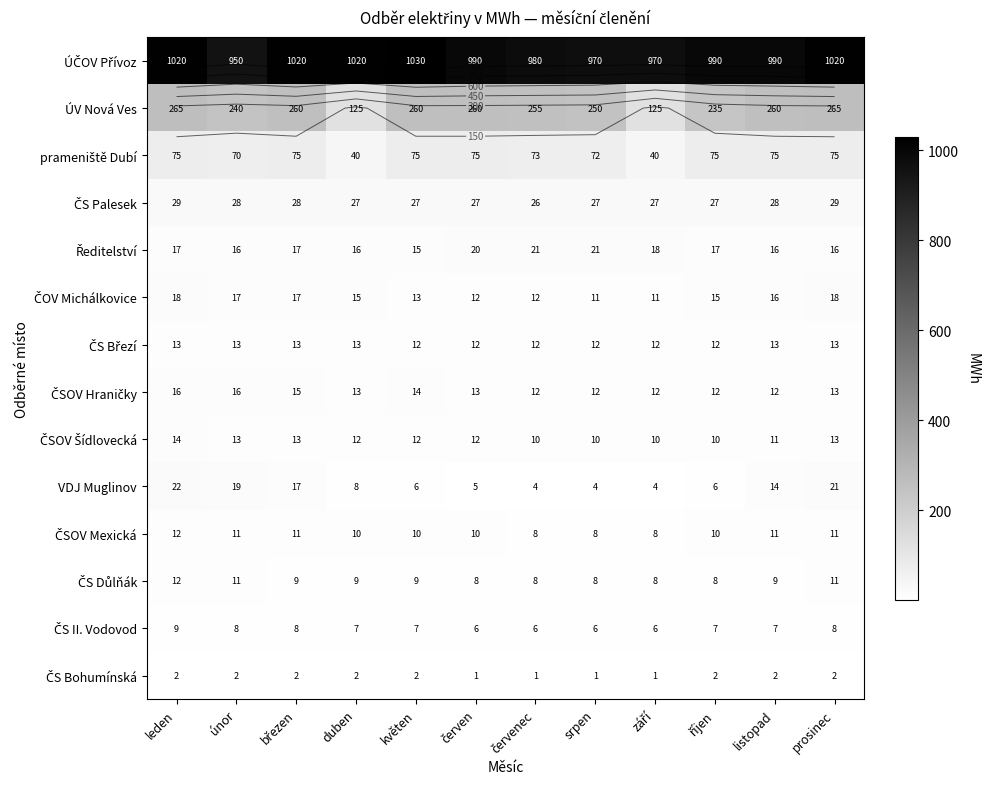

What is the sum of all ČS Březí values?

150